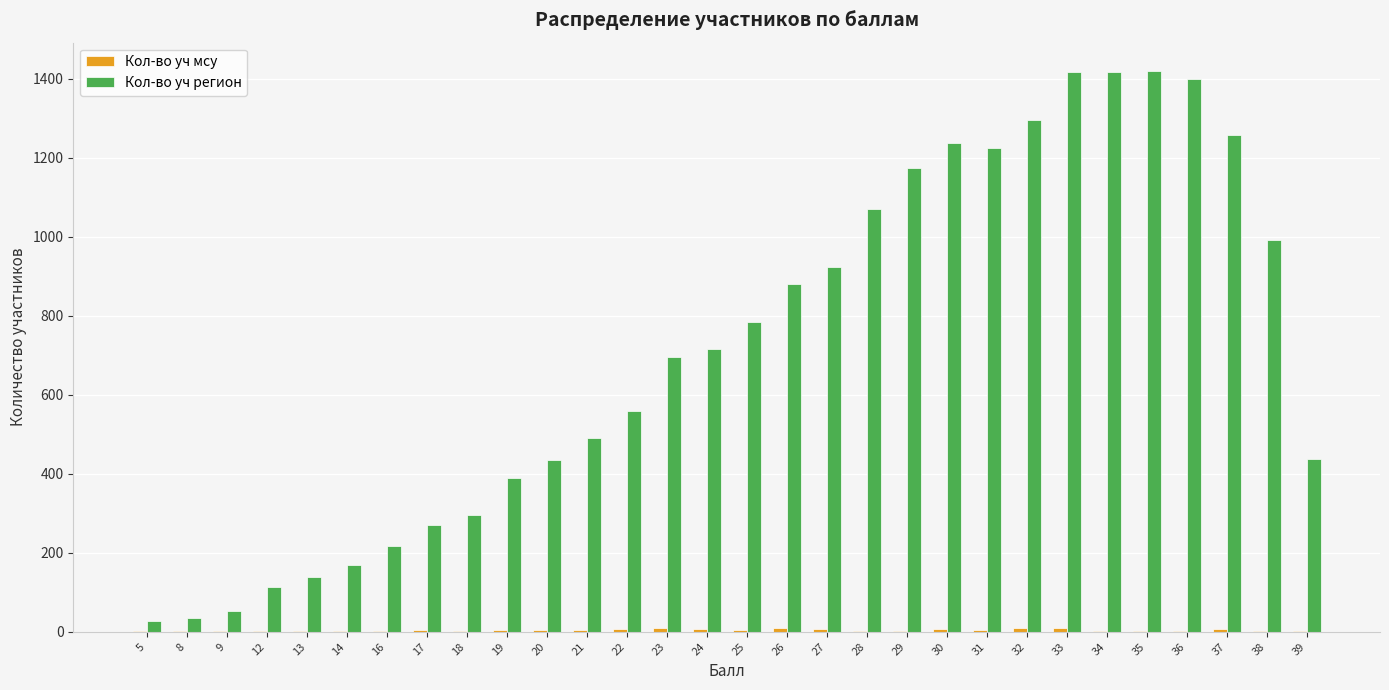

Which series has the largest total across all categories?

Кол-во уч регион